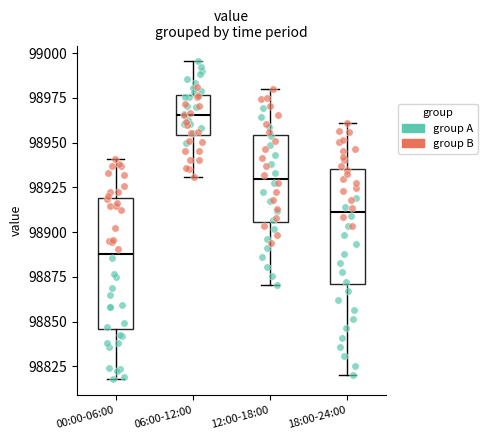

Reading left to right, transcribe this box plot: for each box, give where its median line is, the range the box spans, and where its two whiskers end, as read against the y-axis. The values are not printed on the chart, so give them approximately, as read against the axis.

00:00-06:00: median 98890, box 98845 to 98920, whiskers 98820 to 98940
06:00-12:00: median 98965, box 98955 to 98975, whiskers 98930 to 98995
12:00-18:00: median 98930, box 98905 to 98955, whiskers 98870 to 98980
18:00-24:00: median 98910, box 98870 to 98935, whiskers 98820 to 98960